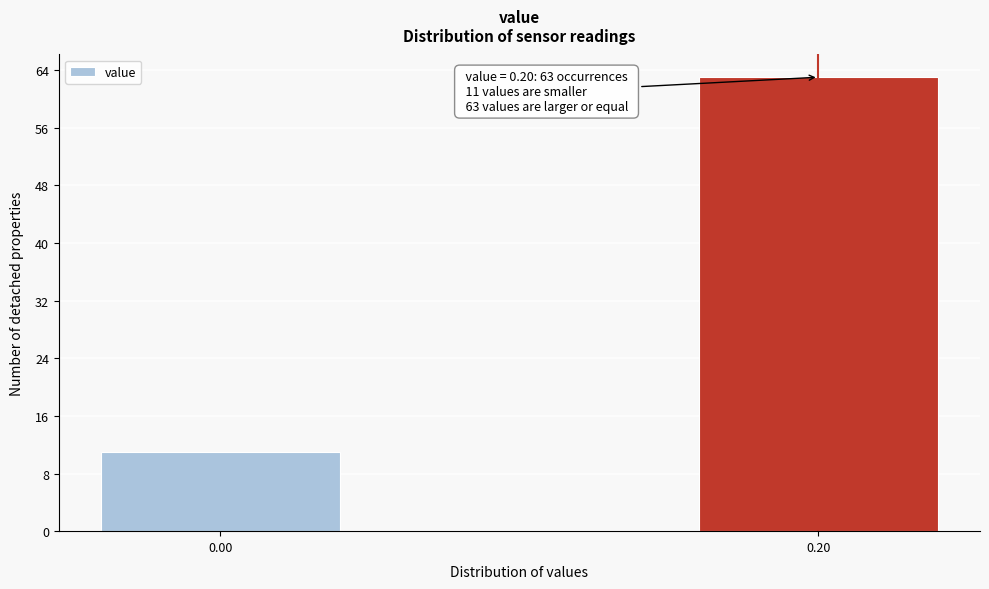

Reading left to right, extract all data points from this chart.

11	63